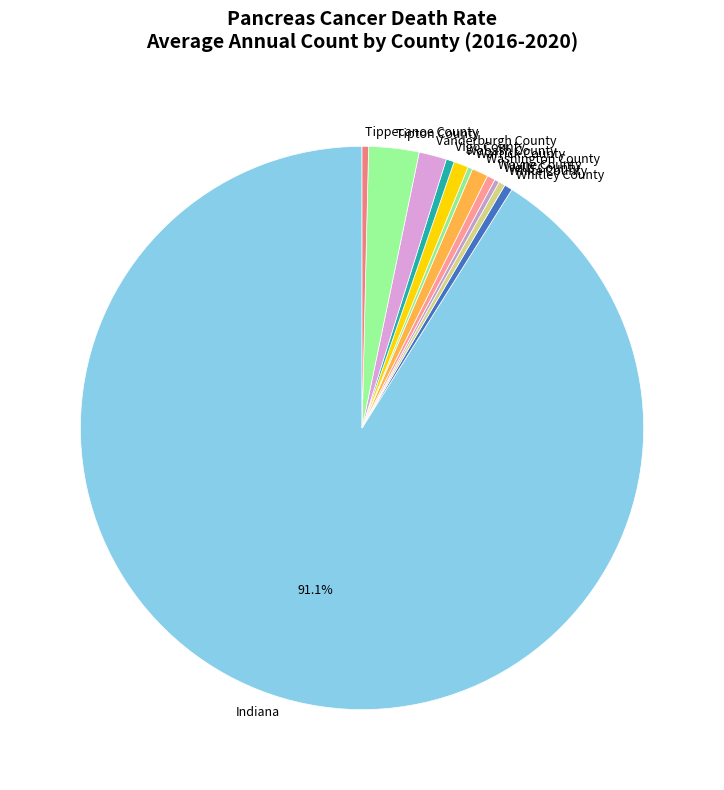

What percentage is the Washington County slice, to the nearest percent?

1%